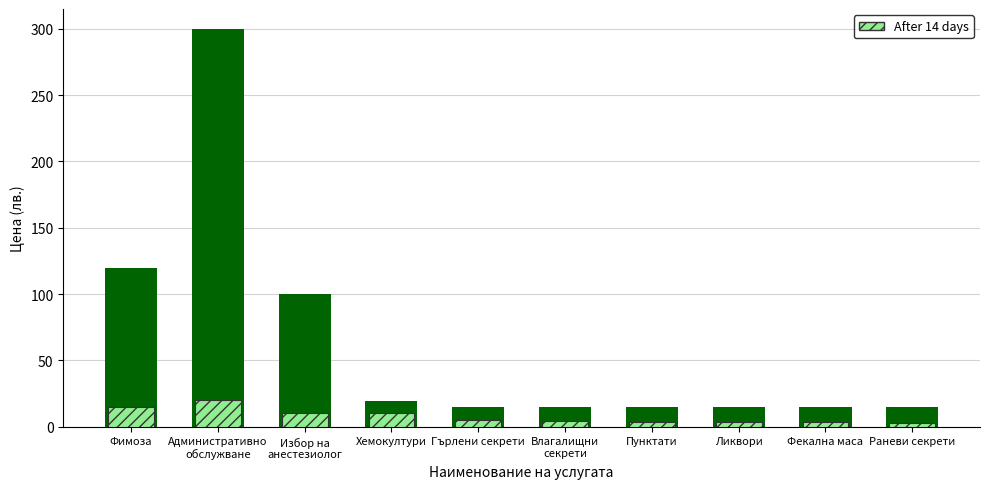

True or false: Outer price has a value of 8.1 at Раневи секрети.

False